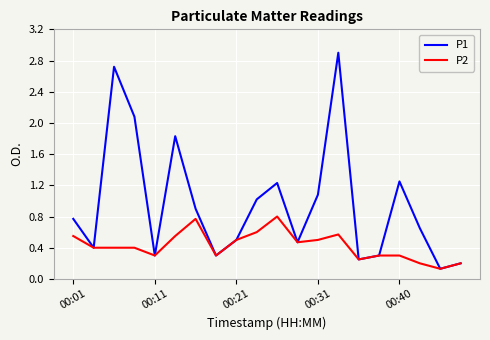

Which series has the largest total across all categories?

P1